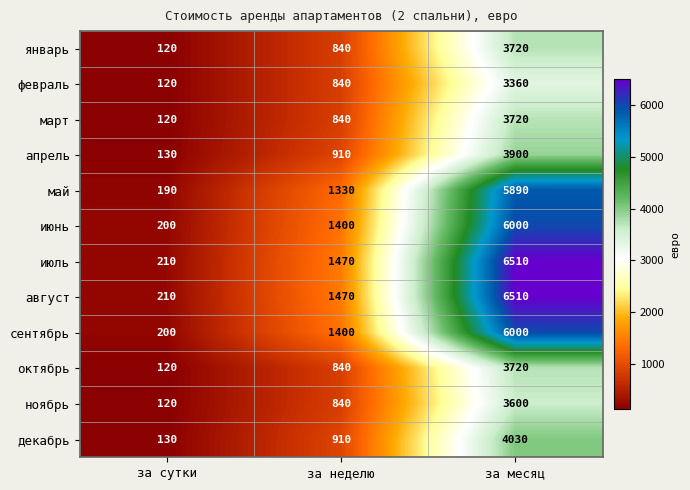

At which label is ноябрь closest to 1860?

за неделю